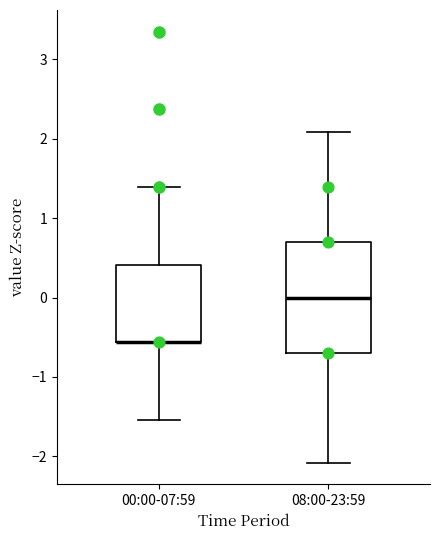

Where does the lower whisker of the box for 08:00-23:59 end on the y-axis? The values are not printed on the chart, so give them approximately, as read against the axis.

-2.1